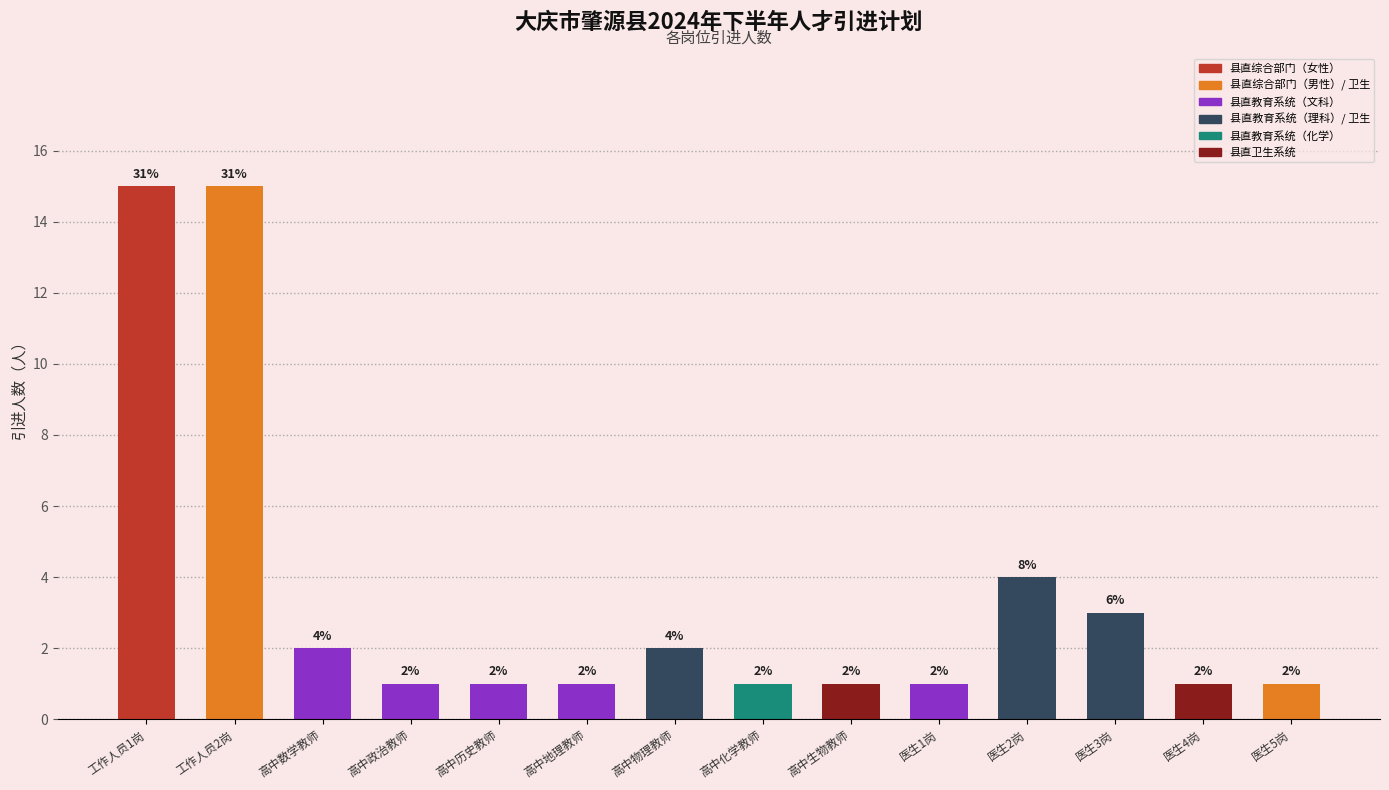

What is the average value?

4